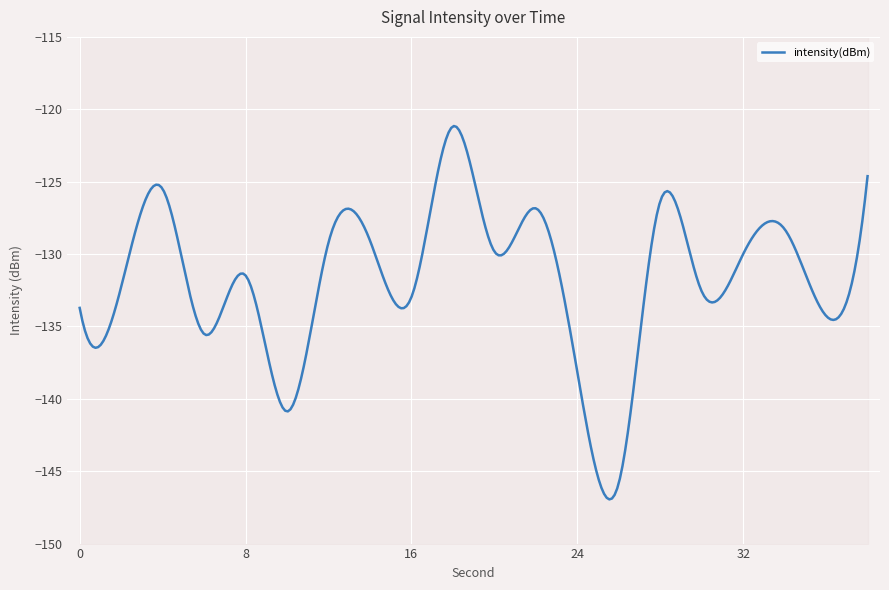

Between 20 and 22, which is larger?

22